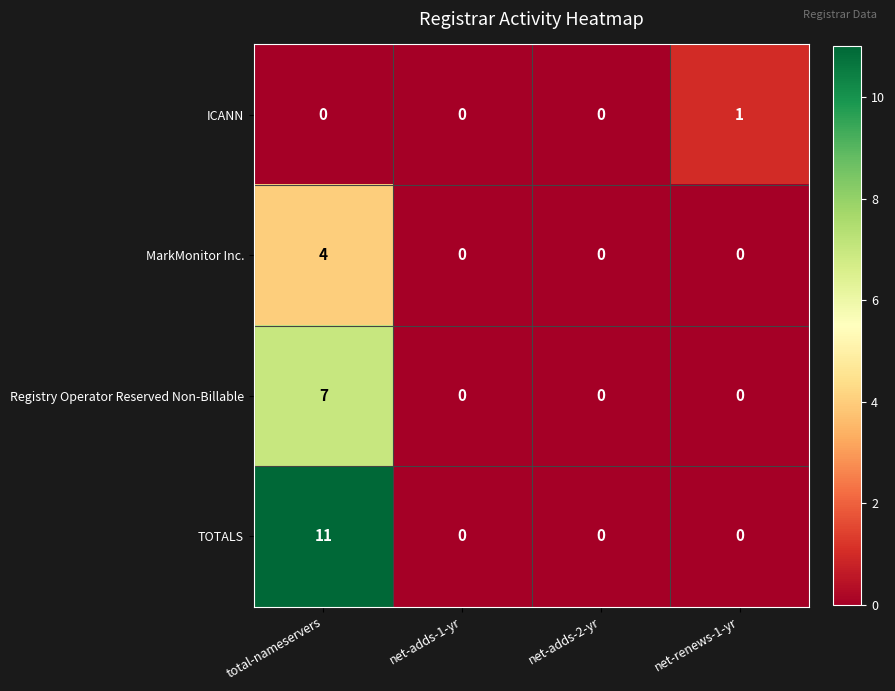

What is the total value across all series at total-nameservers?

22